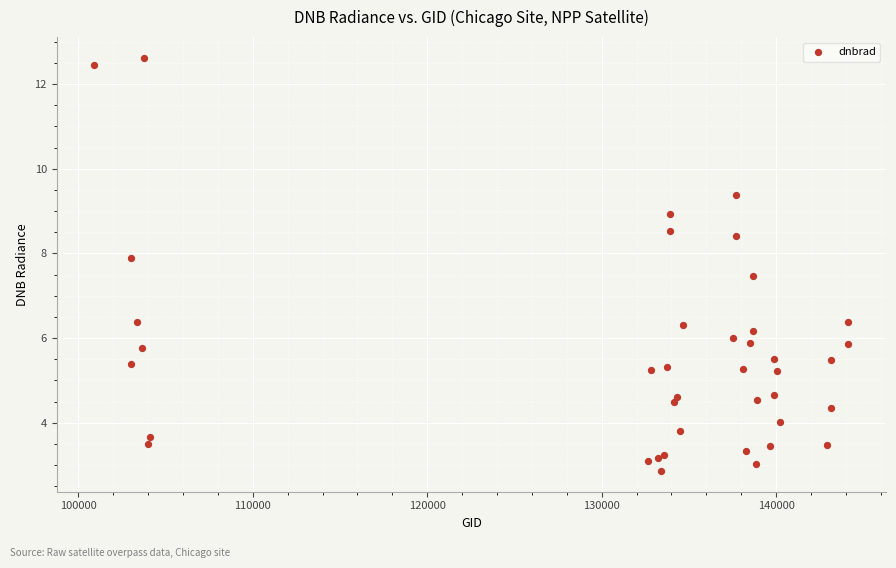

What Y value in the scatter plot is closest to 7?

7.5